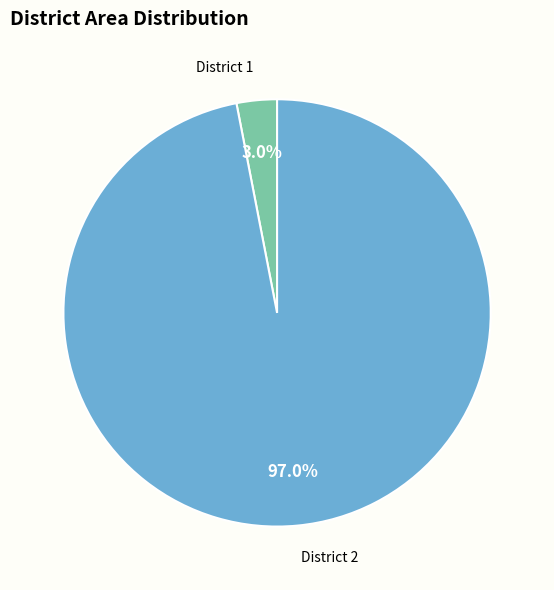

Rank the categories by value from highest to lowest.

District 2, District 1